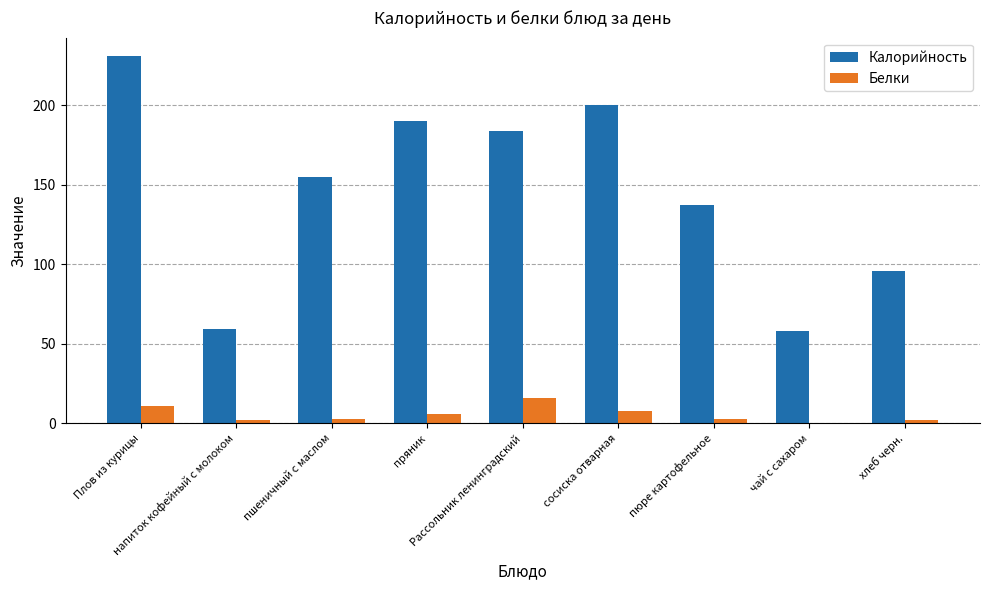

What is the highest value of the Калорийность series?

231